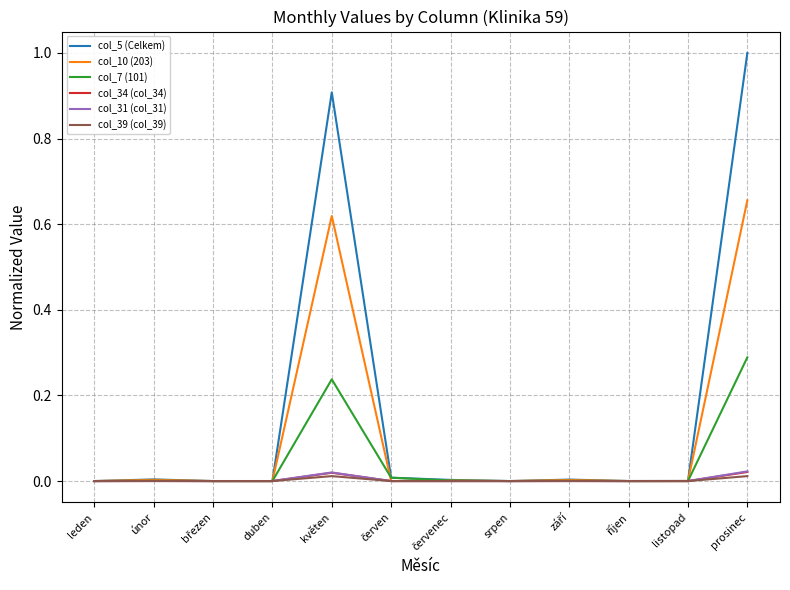

The value of col_5 (Celkem) at květen is 1.4. True or false?

False